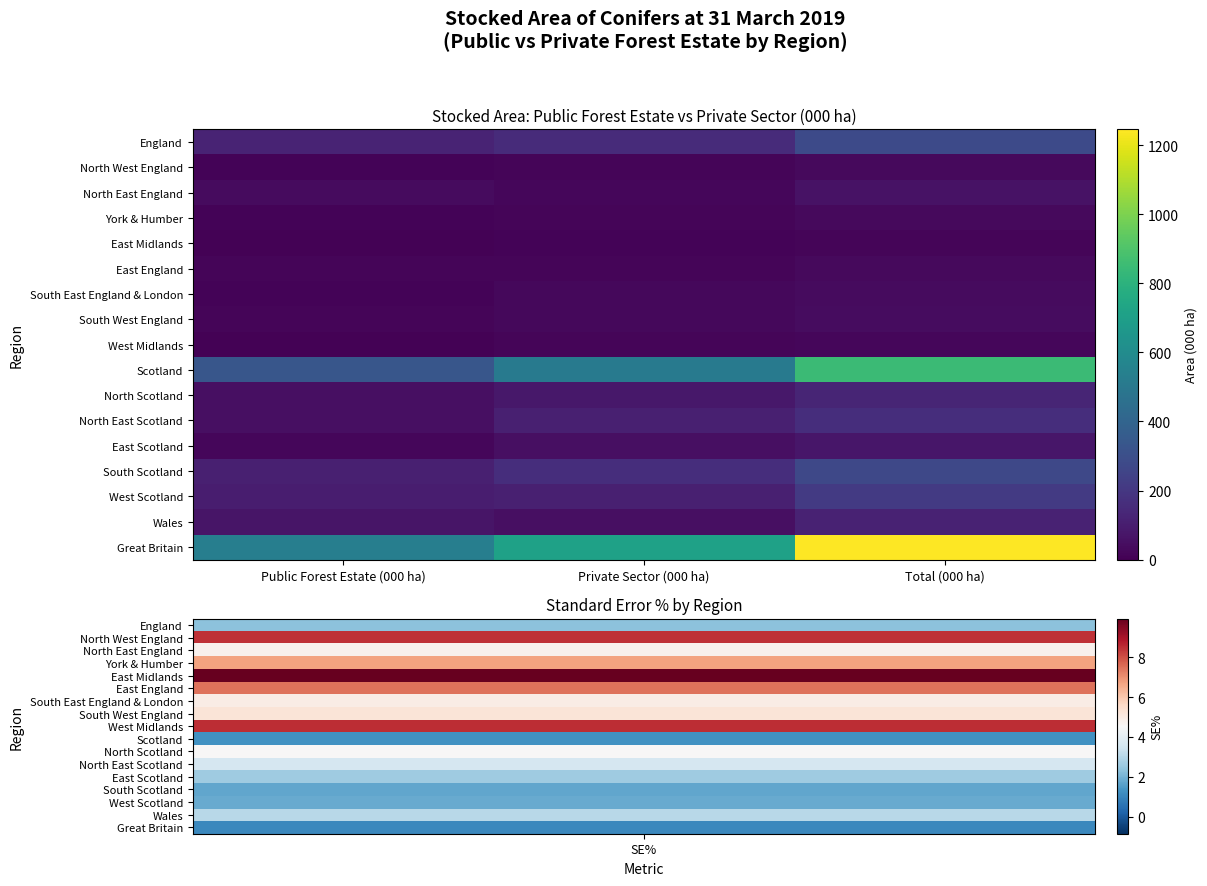

Reading left to right, list all the values displayed in this chart.

England: Public Forest Estate (000 ha)=124.6	Private Sector (000 ha)=153.0	Total (000 ha)=277.6
North West England: Public Forest Estate (000 ha)=14.4	Private Sector (000 ha)=18.4	Total (000 ha)=32.8
North East England: Public Forest Estate (000 ha)=37.0	Private Sector (000 ha)=22.9	Total (000 ha)=59.9
York & Humber: Public Forest Estate (000 ha)=13.6	Private Sector (000 ha)=17.6	Total (000 ha)=31.3
East Midlands: Public Forest Estate (000 ha)=7.5	Private Sector (000 ha)=10.3	Total (000 ha)=17.8
East England: Public Forest Estate (000 ha)=17.3	Private Sector (000 ha)=15.1	Total (000 ha)=32.4
South East England & London: Public Forest Estate (000 ha)=9.8	Private Sector (000 ha)=28.3	Total (000 ha)=38.1
South West England: Public Forest Estate (000 ha)=17.3	Private Sector (000 ha)=24.6	Total (000 ha)=41.8
West Midlands: Public Forest Estate (000 ha)=7.6	Private Sector (000 ha)=15.8	Total (000 ha)=23.4
Scotland: Public Forest Estate (000 ha)=335.1	Private Sector (000 ha)=513.3	Total (000 ha)=848.4
North Scotland: Public Forest Estate (000 ha)=52.0	Private Sector (000 ha)=78.3	Total (000 ha)=130.2
North East Scotland: Public Forest Estate (000 ha)=50.7	Private Sector (000 ha)=111.8	Total (000 ha)=162.5
East Scotland: Public Forest Estate (000 ha)=23.3	Private Sector (000 ha)=51.6	Total (000 ha)=74.9
South Scotland: Public Forest Estate (000 ha)=107.2	Private Sector (000 ha)=162.9	Total (000 ha)=270.1
West Scotland: Public Forest Estate (000 ha)=101.9	Private Sector (000 ha)=108.8	Total (000 ha)=210.7
Wales: Public Forest Estate (000 ha)=70.6	Private Sector (000 ha)=48.7	Total (000 ha)=119.4
Great Britain: Public Forest Estate (000 ha)=530.4	Private Sector (000 ha)=715.1	Total (000 ha)=1245.4